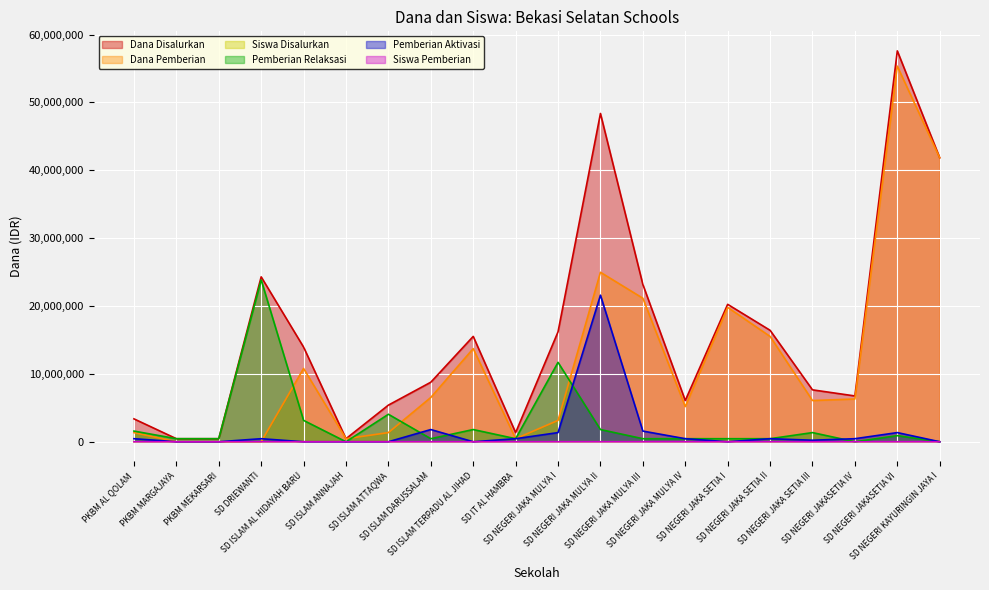

Reading right to left, list all the values displayed in this chart.

Dana Disalurkan: 41850000	57600000	6750000	7650000	16425000	20250000	6075000	23175000	48375000	16200000	1350000	15525000	8775000	5400000	450000	13950000	24300000	450000	450000	3375000
Dana Pemberian: 41850000	55350000	6300000	6075000	15525000	19800000	5175000	21150000	24975000	3150000	450000	13725000	6525000	1350000	450000	10800000	0	0	0	1350000
Siswa Disalurkan: 98	134	15	21	40	49	15	54	111	60	3	35	20	12	1	34	54	1	1	8
Pemberian Relaksasi: 0	900000	0	1350000	450000	450000	450000	450000	1800000	11700000	450000	1800000	450000	4050000	0	3150000	23850000	450000	450000	1575000
Pemberian Aktivasi: 0	1350000	450000	225000	450000	0	450000	1575000	21600000	1350000	450000	0	1800000	0	0	0	450000	0	0	450000
Siswa Pemberian: 98	129	14	17	38	48	13	49	58	7	1	31	15	3	1	25	0	0	0	3